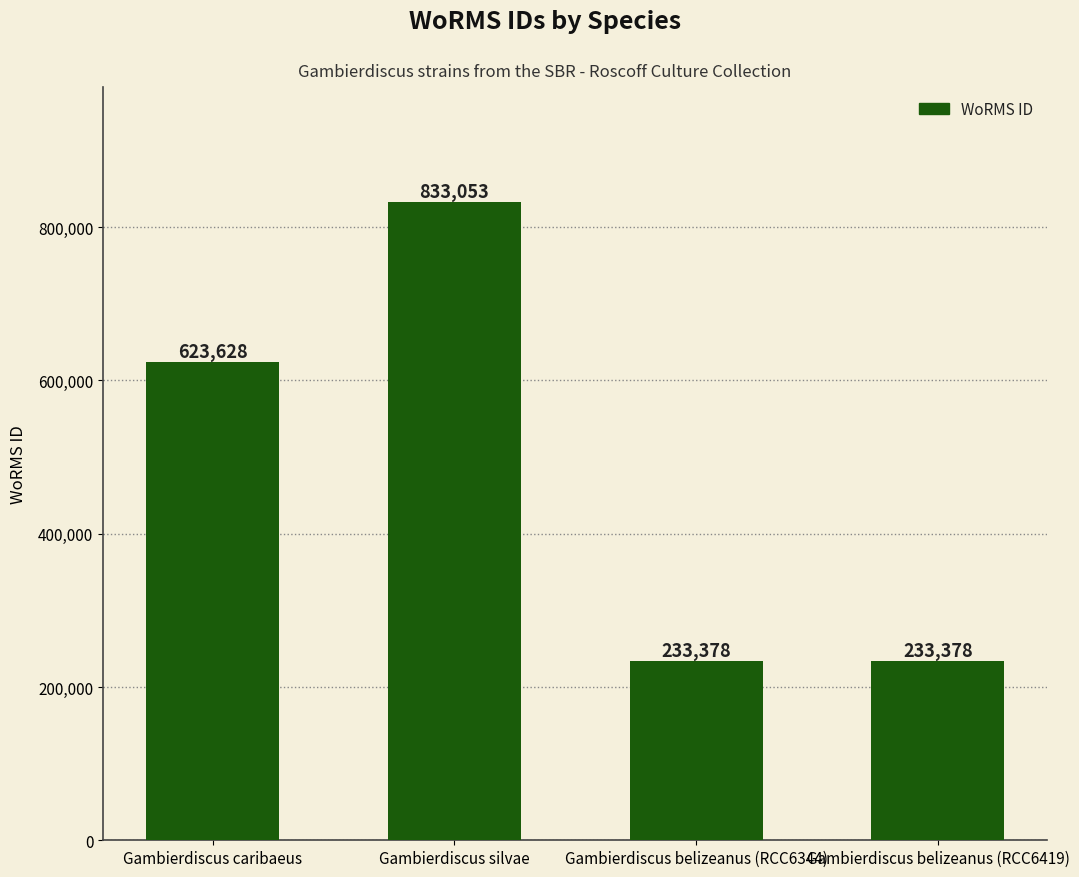

What is the difference between the second highest and minimum values?

390250